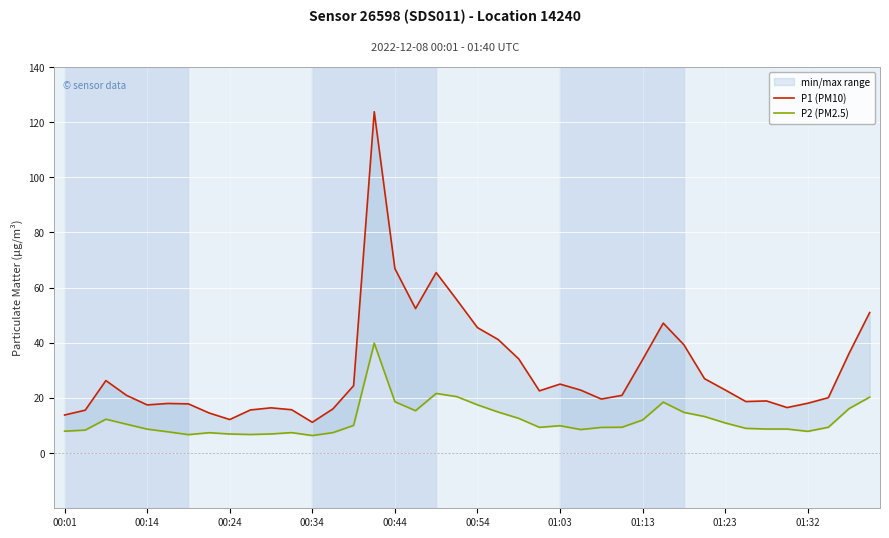

What position from the left is 00:24?

9